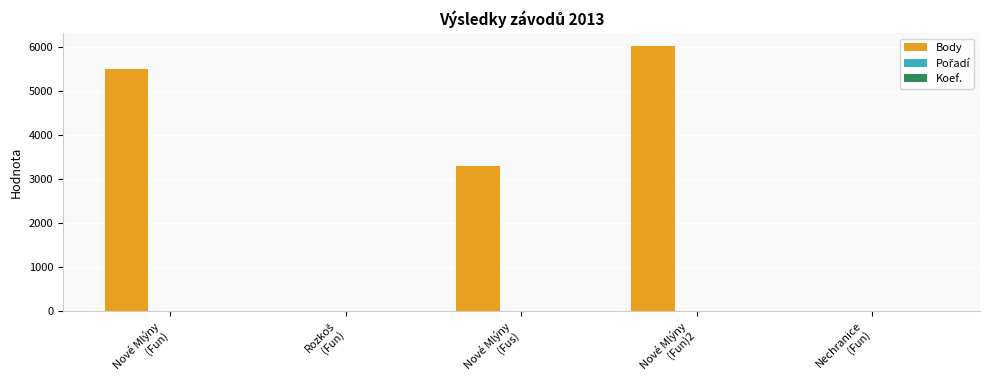

What is the greatest value displayed?

6025